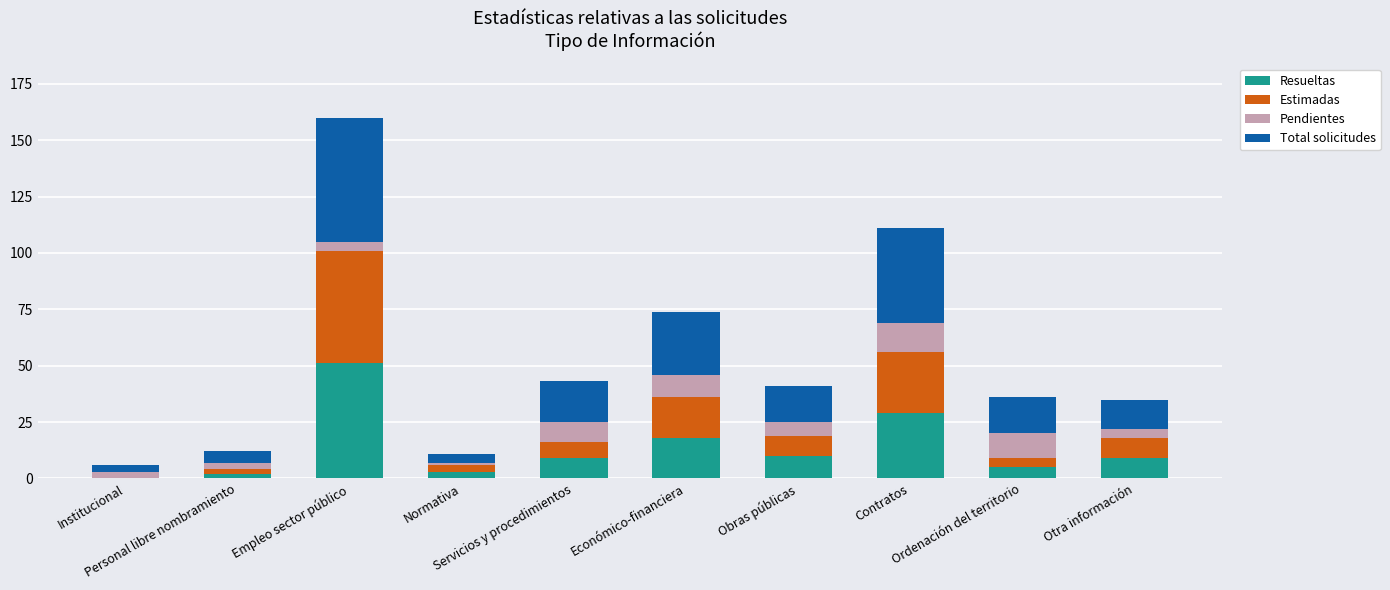

What is the sum of all Resueltas values?

136